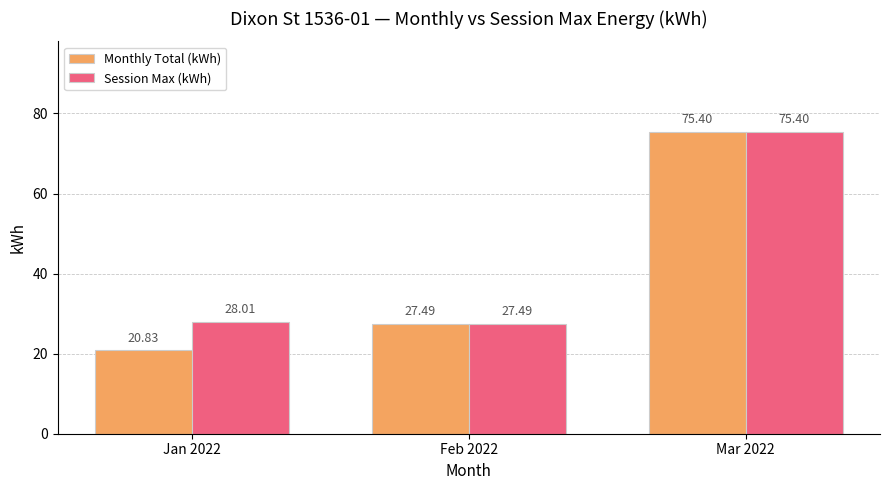

Reading left to right, what are all the values shown in this chart?

Monthly Total (kWh): Jan 2022=20.8	Feb 2022=27.5	Mar 2022=75.4
Session Max (kWh): Jan 2022=28.0	Feb 2022=27.5	Mar 2022=75.4